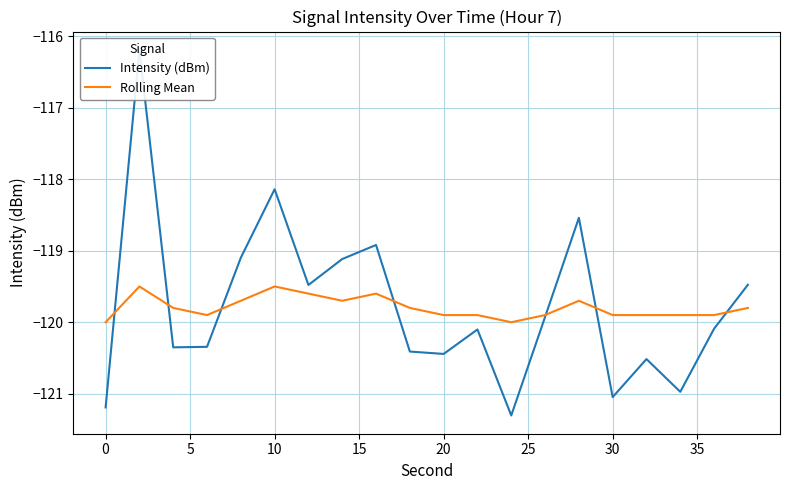

What are all the series names shown in the legend?

Intensity (dBm), Rolling Mean